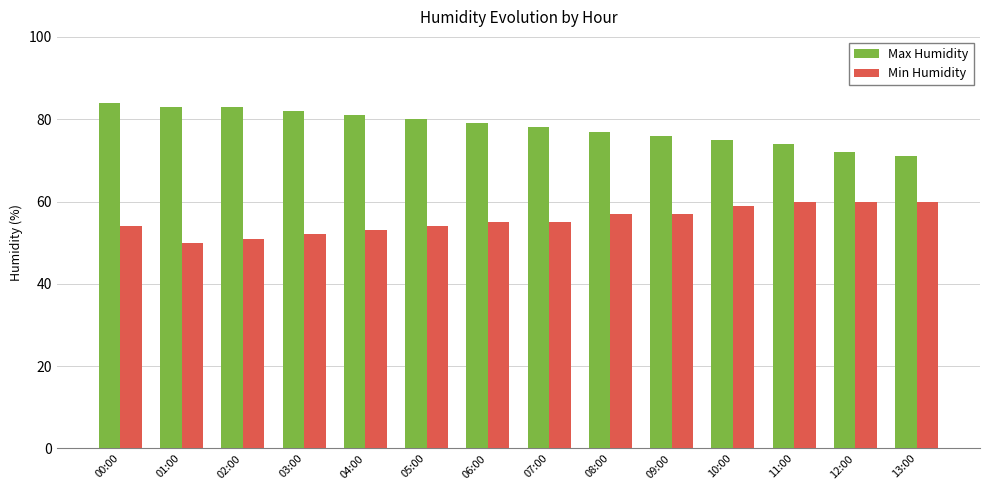

At which category is the sum across all series the highest?

00:00